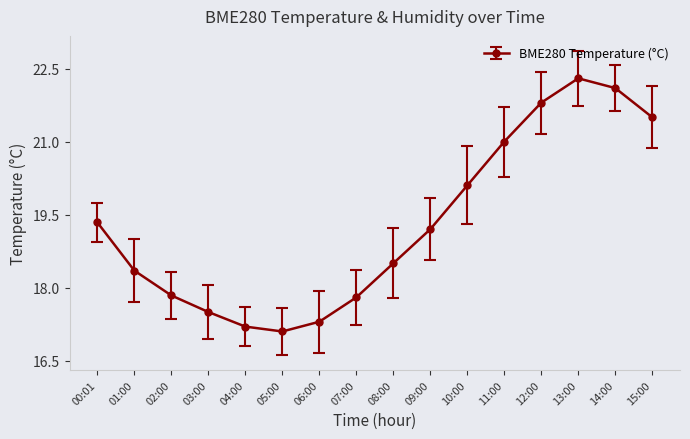

Is this an area chart (filled region under the line)?

No